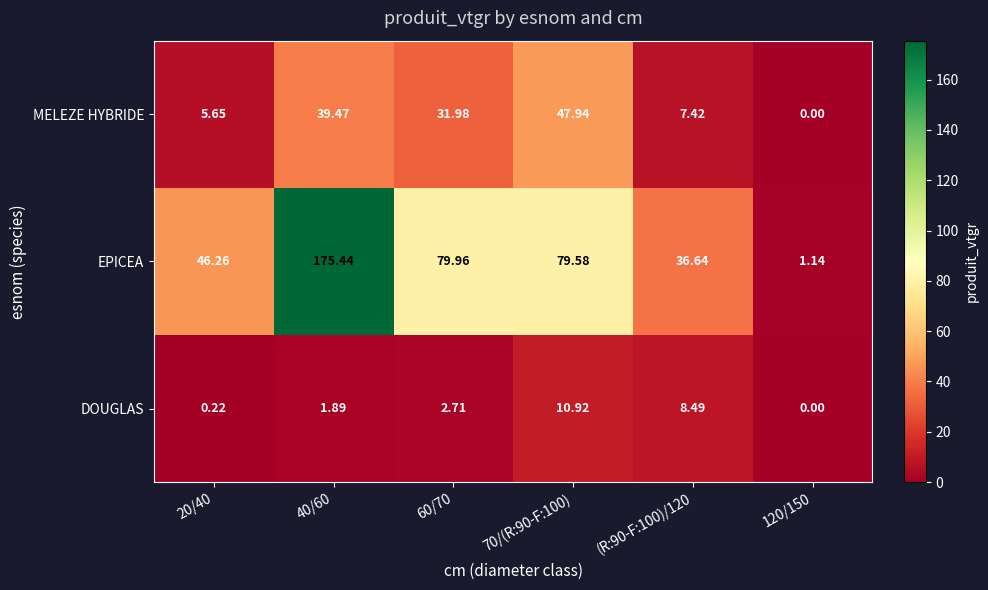

At 20/40, list the series in order from largest to smallest.

EPICEA, MELEZE HYBRIDE, DOUGLAS